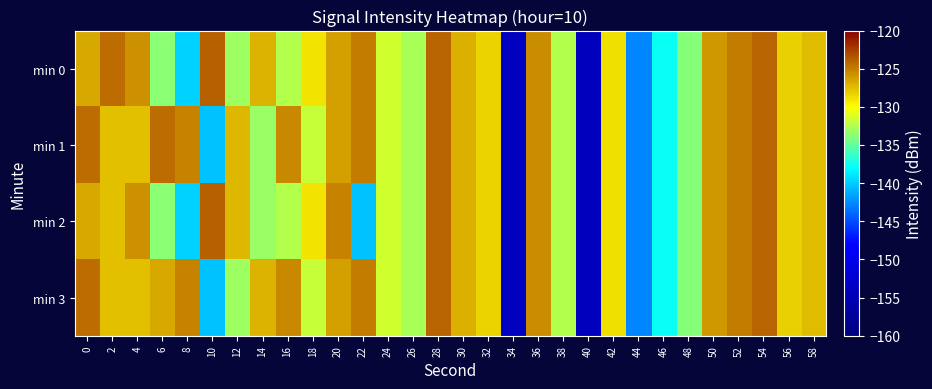

How many categories are shown in the chart?

30